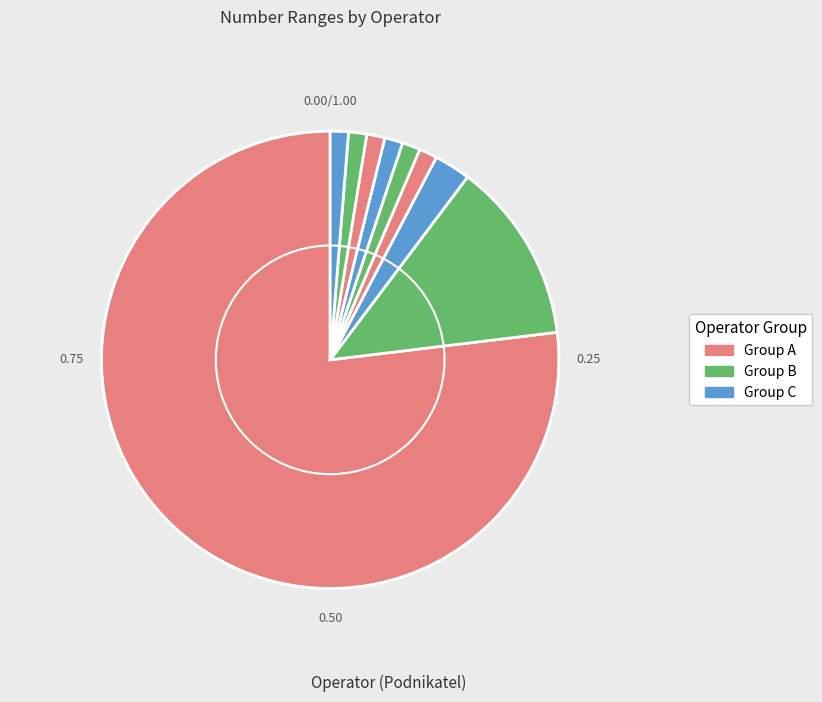

How many slices are in this pie chart?

9